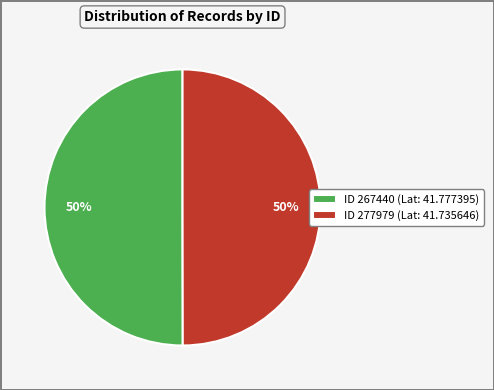

The ID 277979 (Lat: 41.735646) slice represents 39% of the pie. True or false?

False